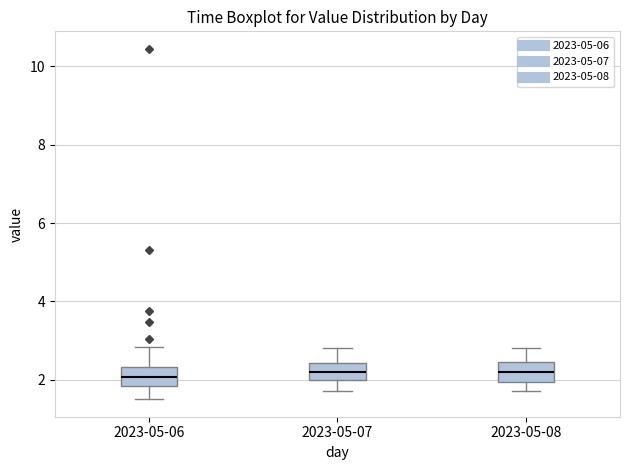

Reading left to right, read every box against the y-axis: the position of its median line, the range the box covers, and the ends of its whiskers. The values are not printed on the chart, so give them approximately, as read against the axis.

2023-05-06: median 2.0, box 1.8 to 2.4, whiskers 1.6 to 2.8
2023-05-07: median 2.2, box 2.0 to 2.4, whiskers 1.8 to 2.8
2023-05-08: median 2.2, box 2.0 to 2.4, whiskers 1.8 to 2.8